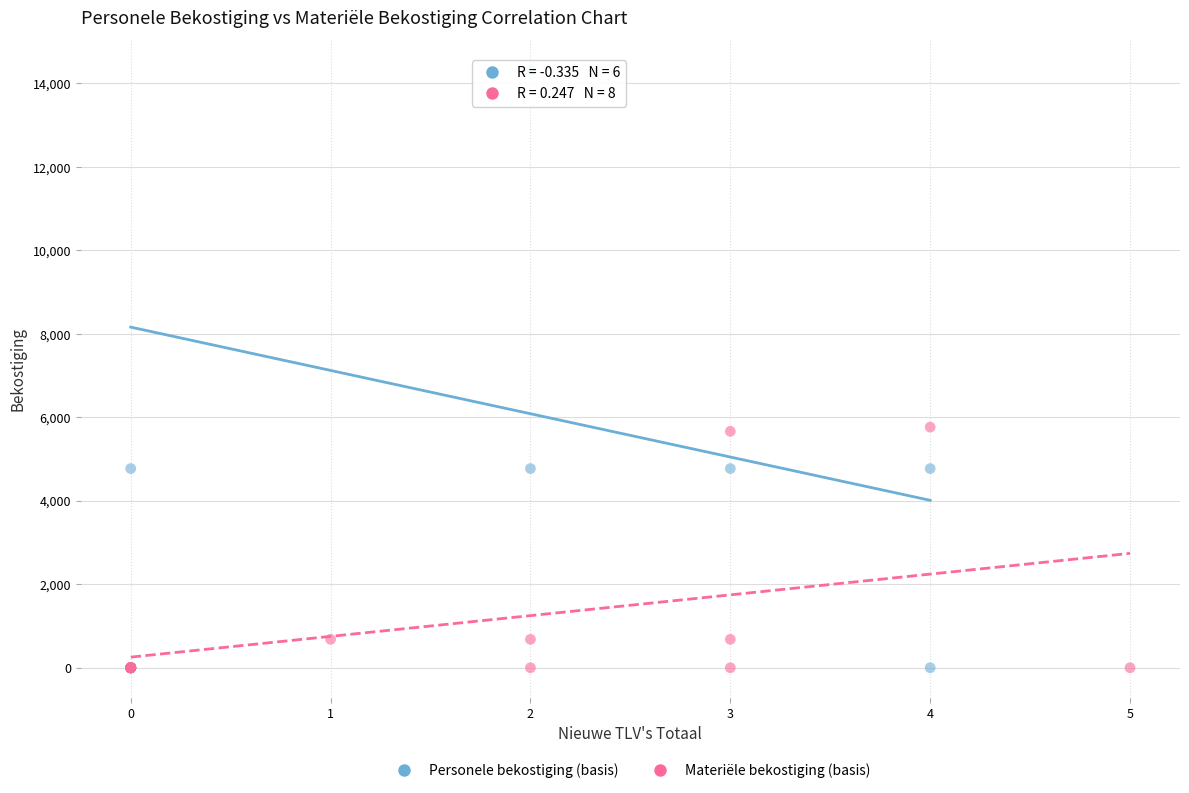

Which series has the largest Y range (max minus min)?

Personele bekostiging (basis)